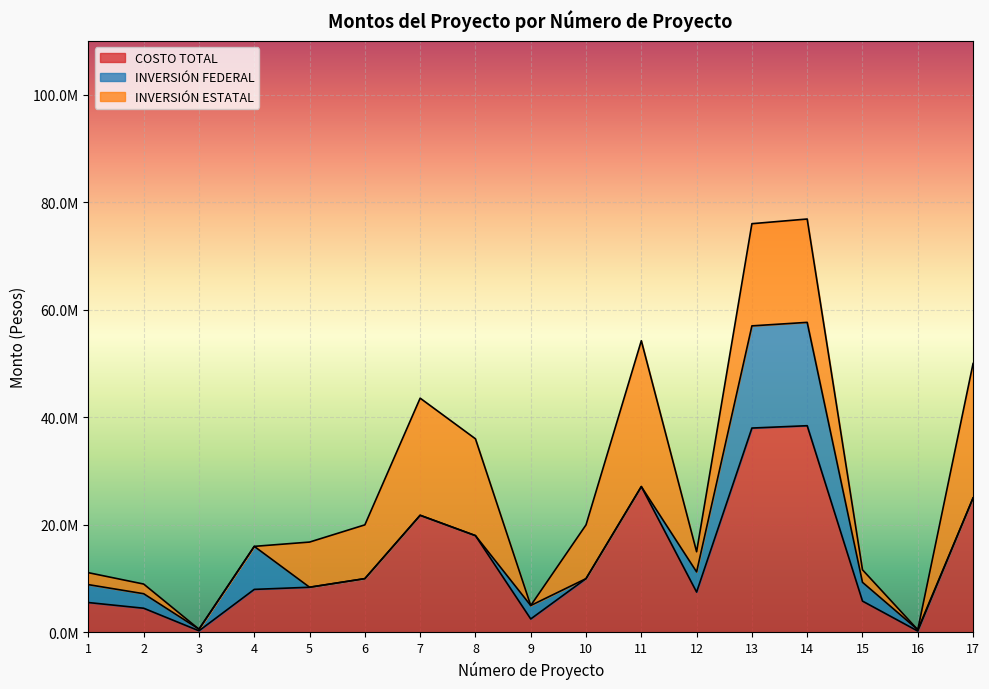

What is the spread (max minus min) of values at 6?

10000000.0